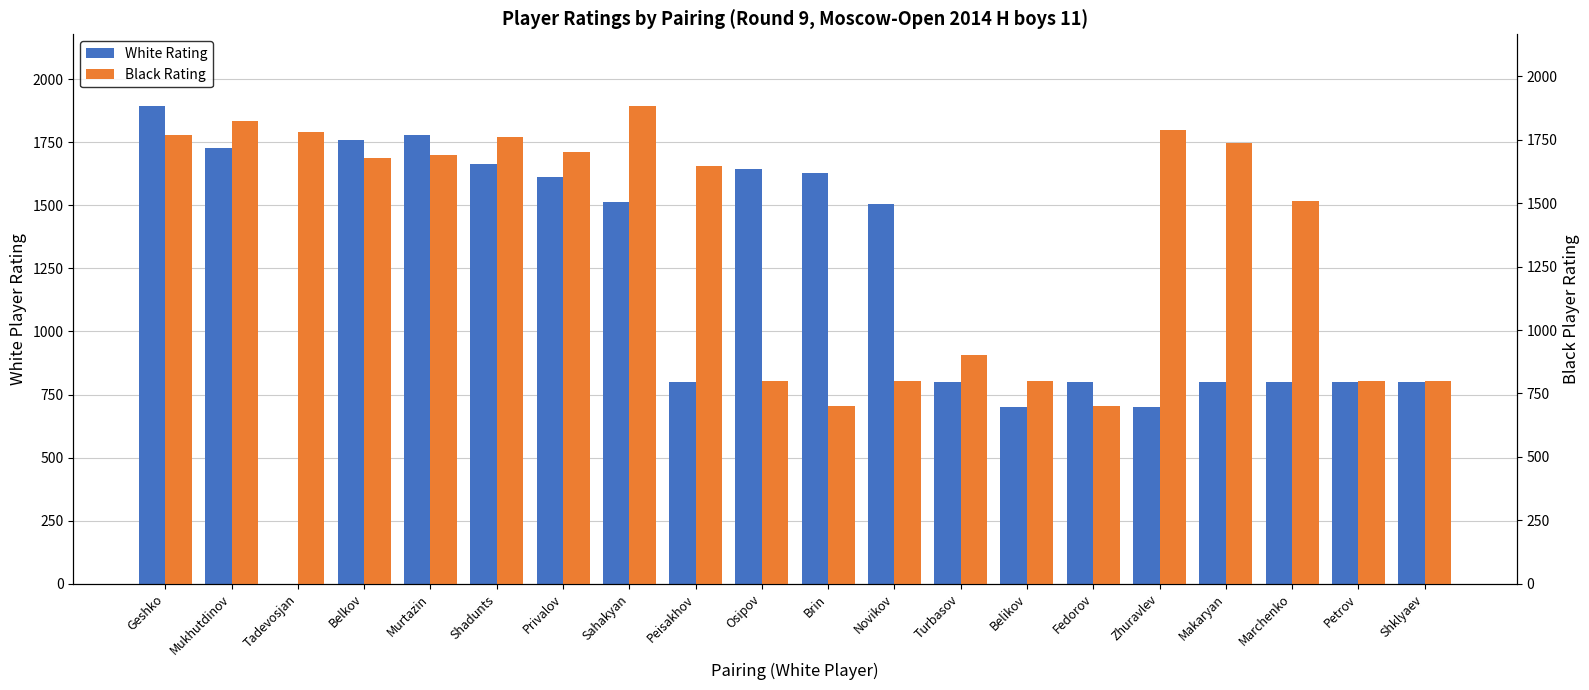

What is the value of the Black Rating bar at the 6th from the left?

1762